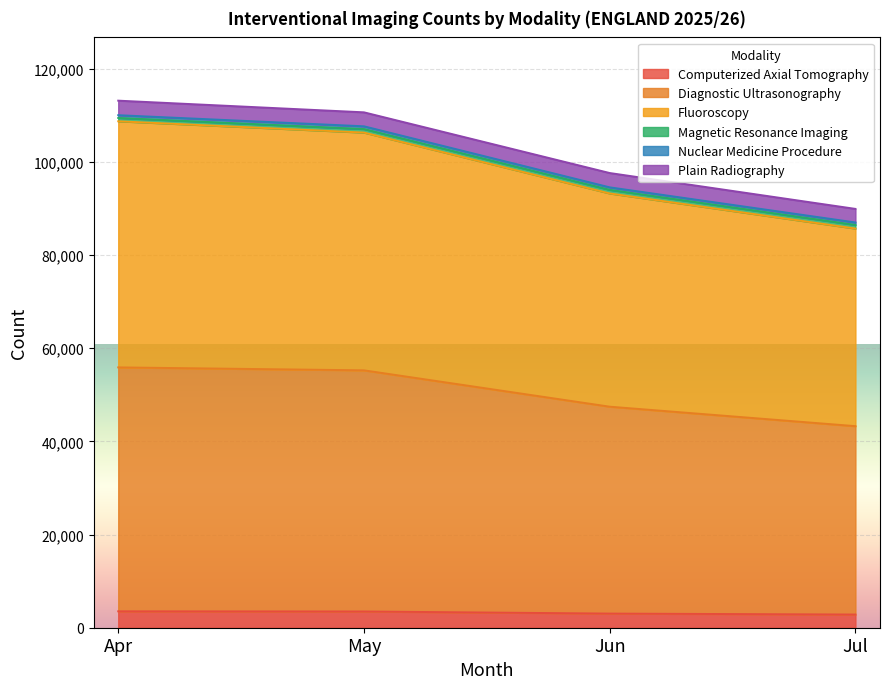

The Diagnostic Ultrasonography series shows 89111 at Apr. True or false?

False